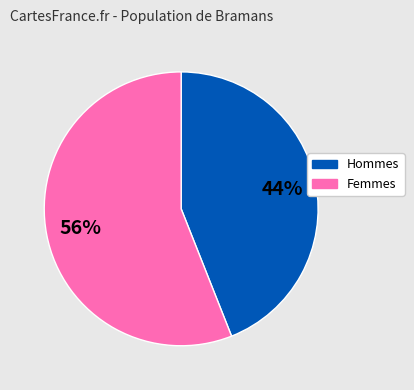

Is it true that Hommes is 56% of the pie?

False